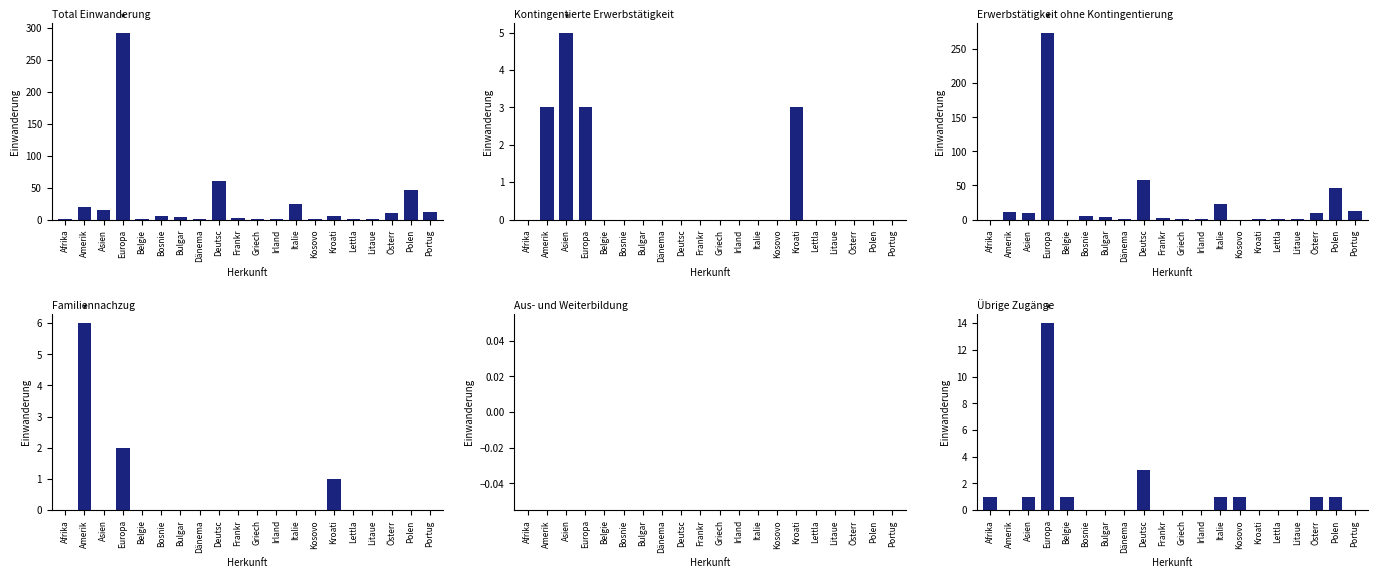

Reading left to right, list all the values displayed in this chart.

Total Einwanderung: 1	20	15	293	1	5	4	1	61	3	1	1	24	1	5	1	1	11	47	12
Kontingentierte Erwerbstätigkeit: 0	3	5	3	0	0	0	0	0	0	0	0	0	0	3	0	0	0	0	0
Erwerbstätigkeit ohne Kontingentierung: 0	11	9	274	0	5	4	1	58	3	1	1	23	0	1	1	1	10	46	12
Familiennachzug: 0	6	0	2	0	0	0	0	0	0	0	0	0	0	1	0	0	0	0	0
Aus- und Weiterbildung: 0	0	0	0	0	0	0	0	0	0	0	0	0	0	0	0	0	0	0	0
Übrige Zugänge: 1	0	1	14	1	0	0	0	3	0	0	0	1	1	0	0	0	1	1	0